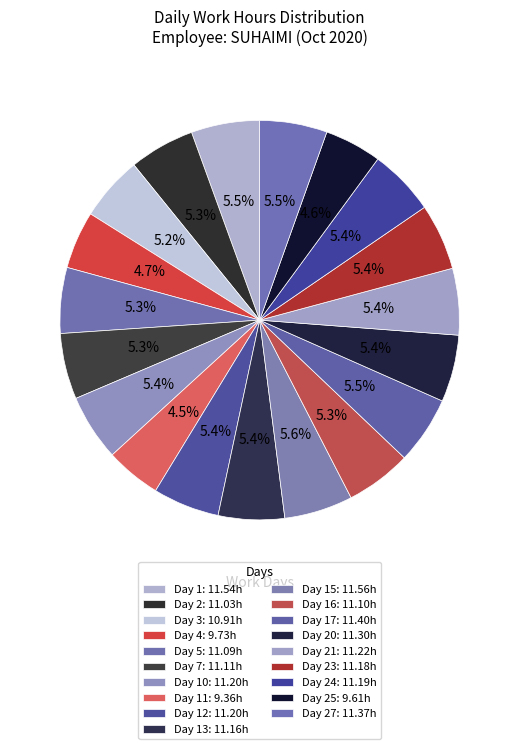

How many segments does this pie chart have?

19